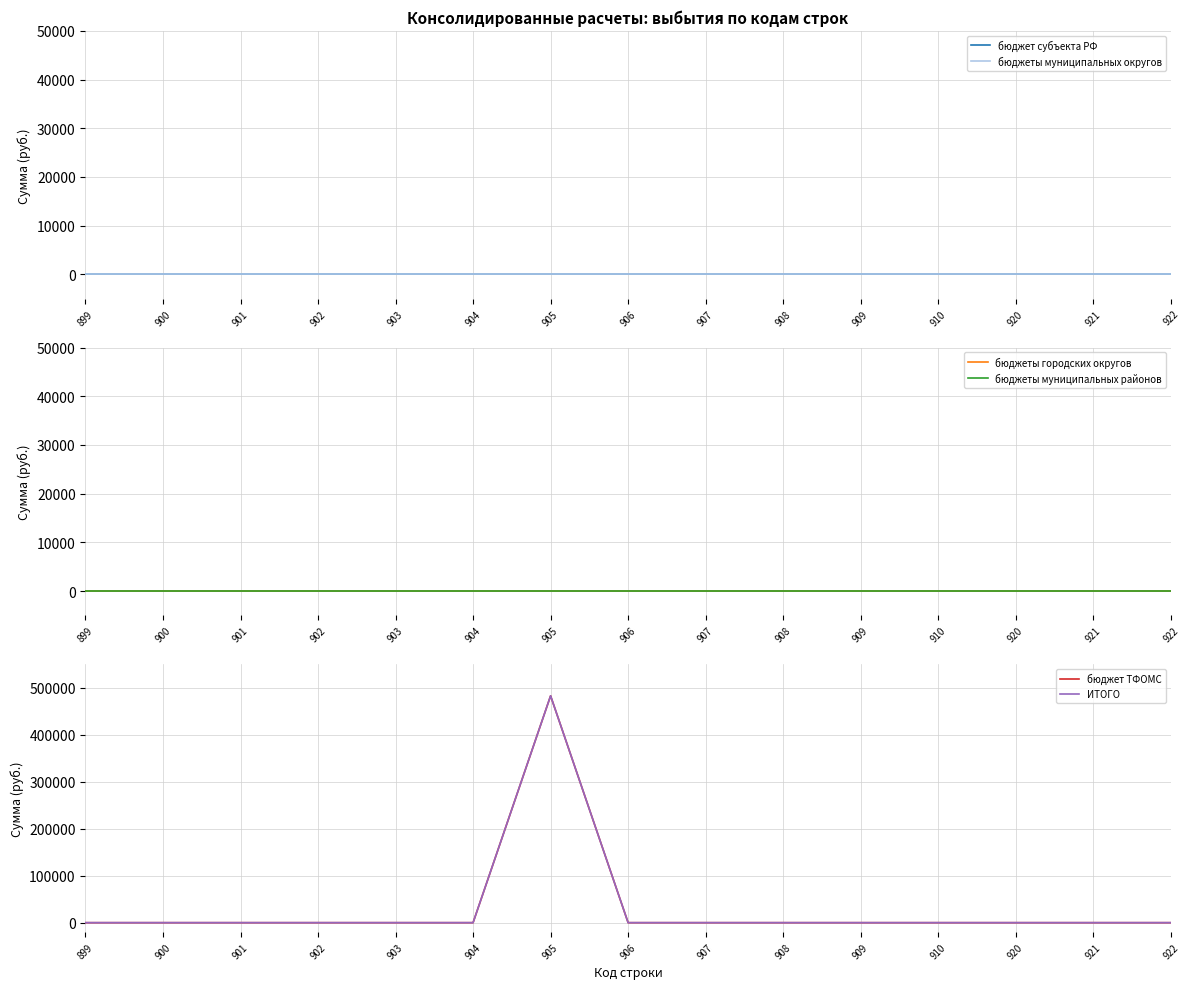

What is the greatest value displayed?

482800